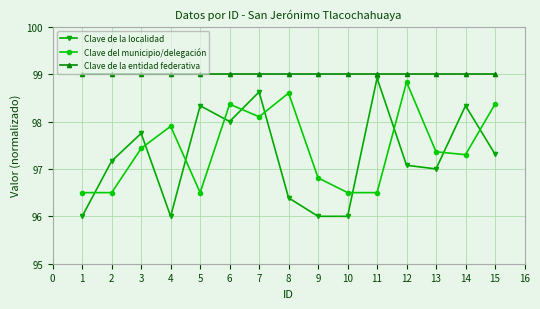

What value does the Clave de la localidad series have at 9?

96.0